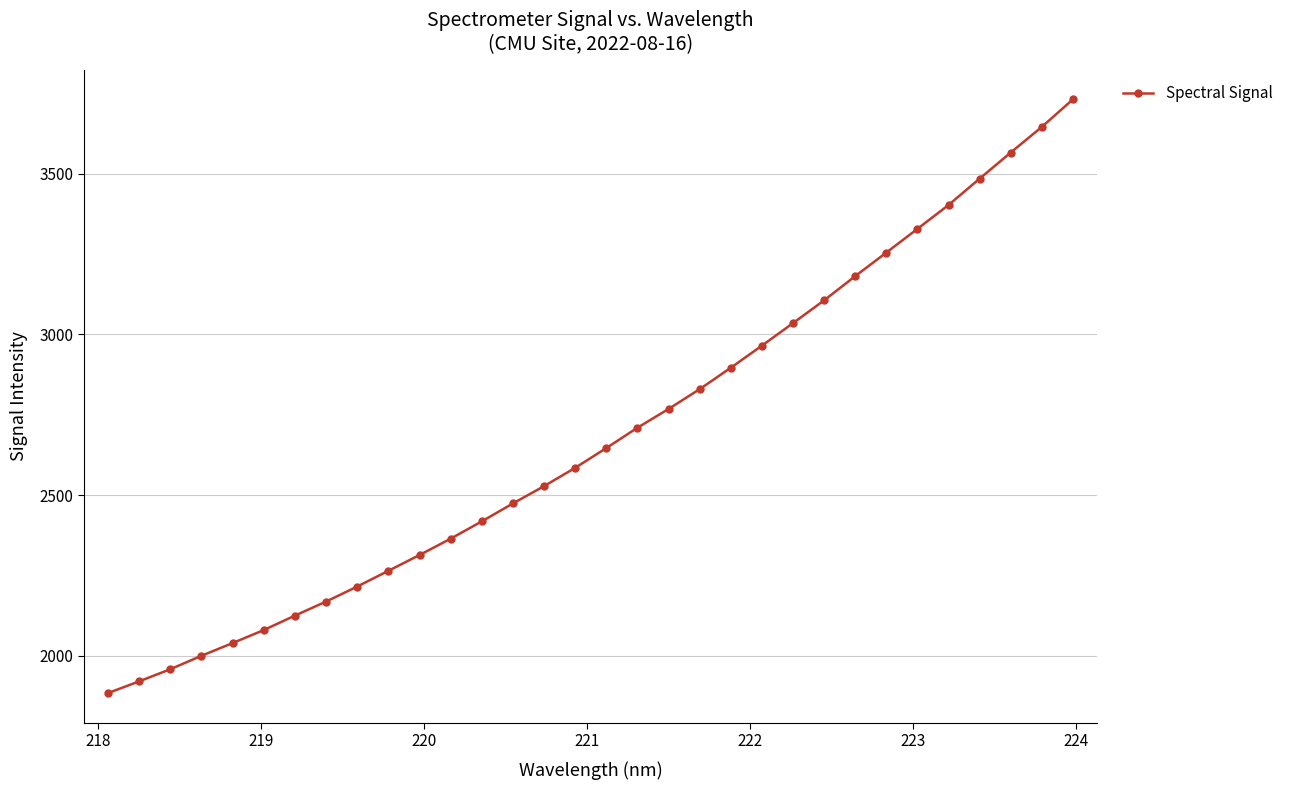

What is the minimum value shown in the chart?

1883.3